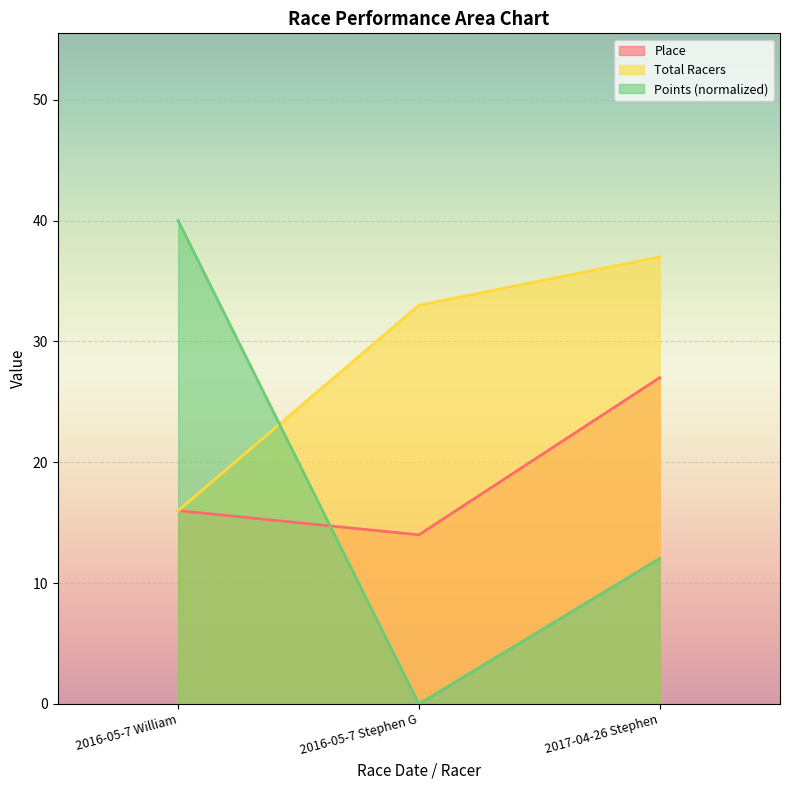

What is the sum of the Points values at 2017-04-26 Stephen and 2016-05-7 William?

52.0